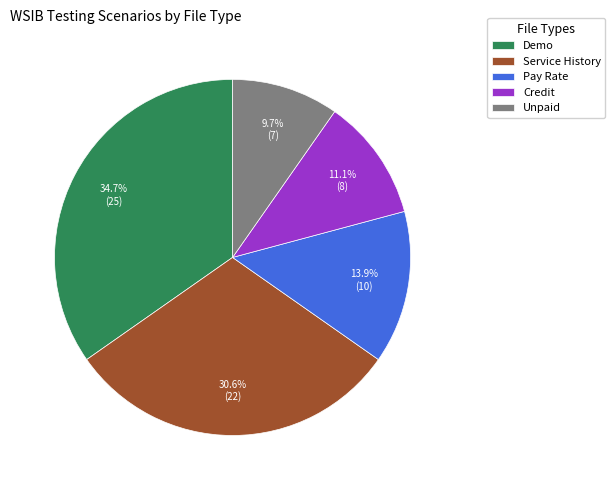

True or false: Credit accounts for 1% of the total.

False